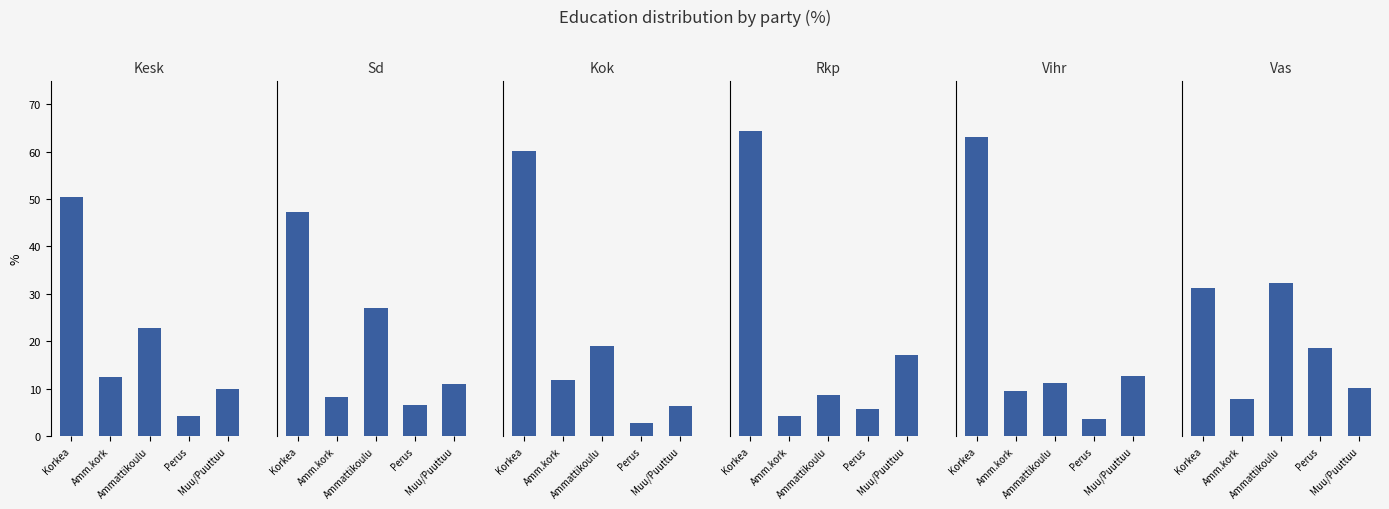

Is it true that Kesk equals 4.7 at Muu/Puuttuu?

False